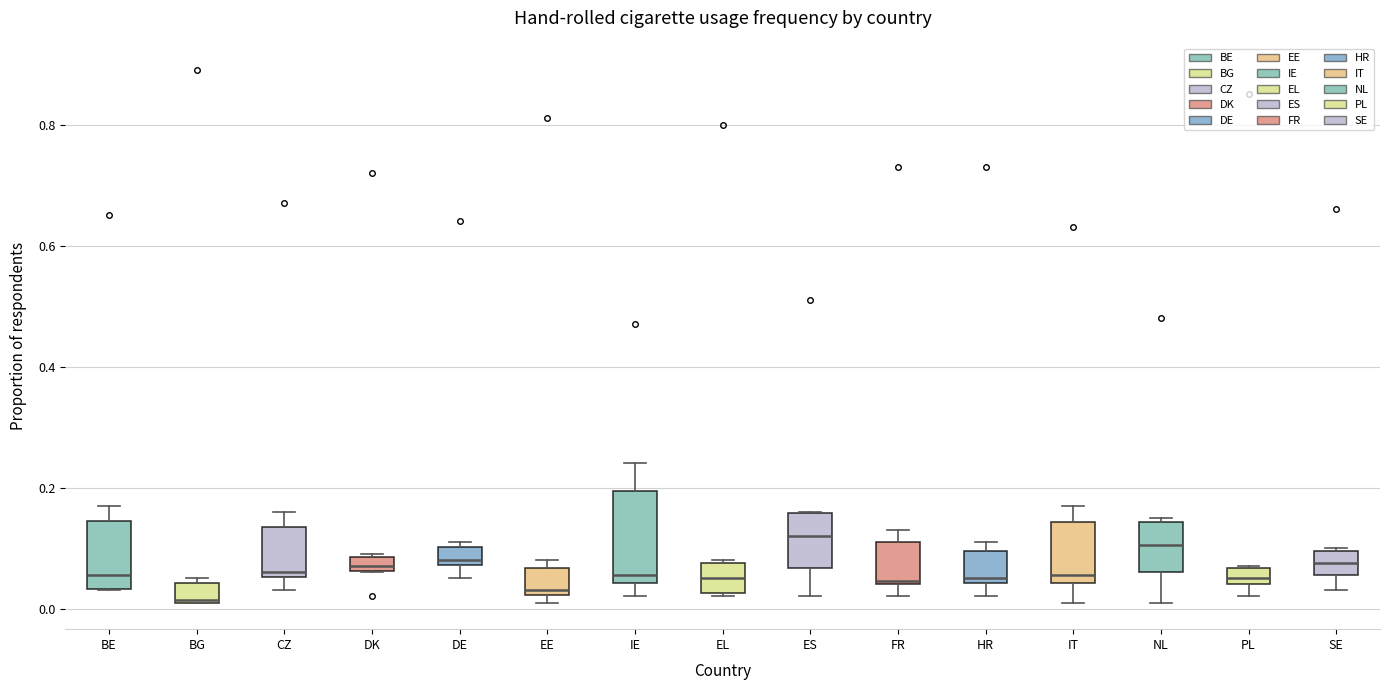

Which box is the tallest, from its lower edge to its upper edge?

IE